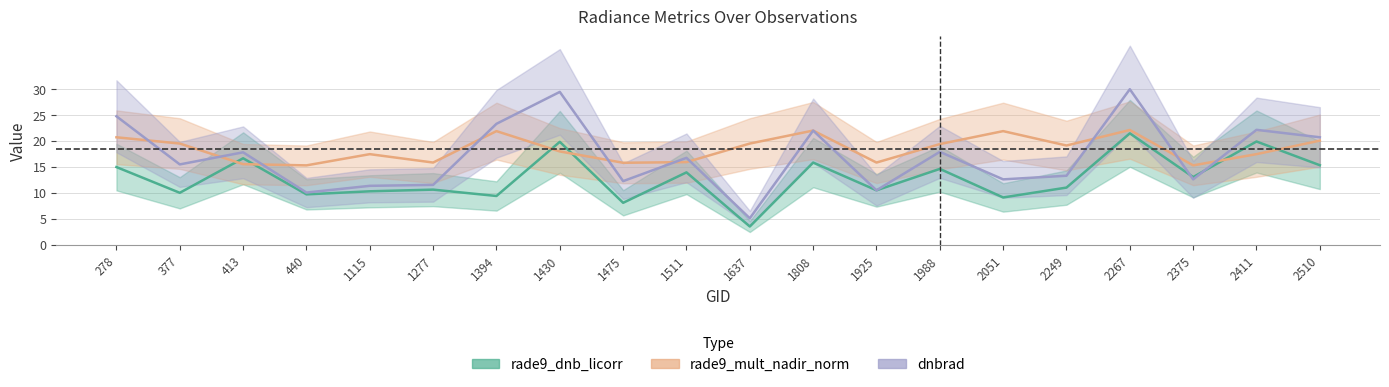

True or false: rade9_dnb_licorr and rade9_mult_nadir_norm cross at least once.

True